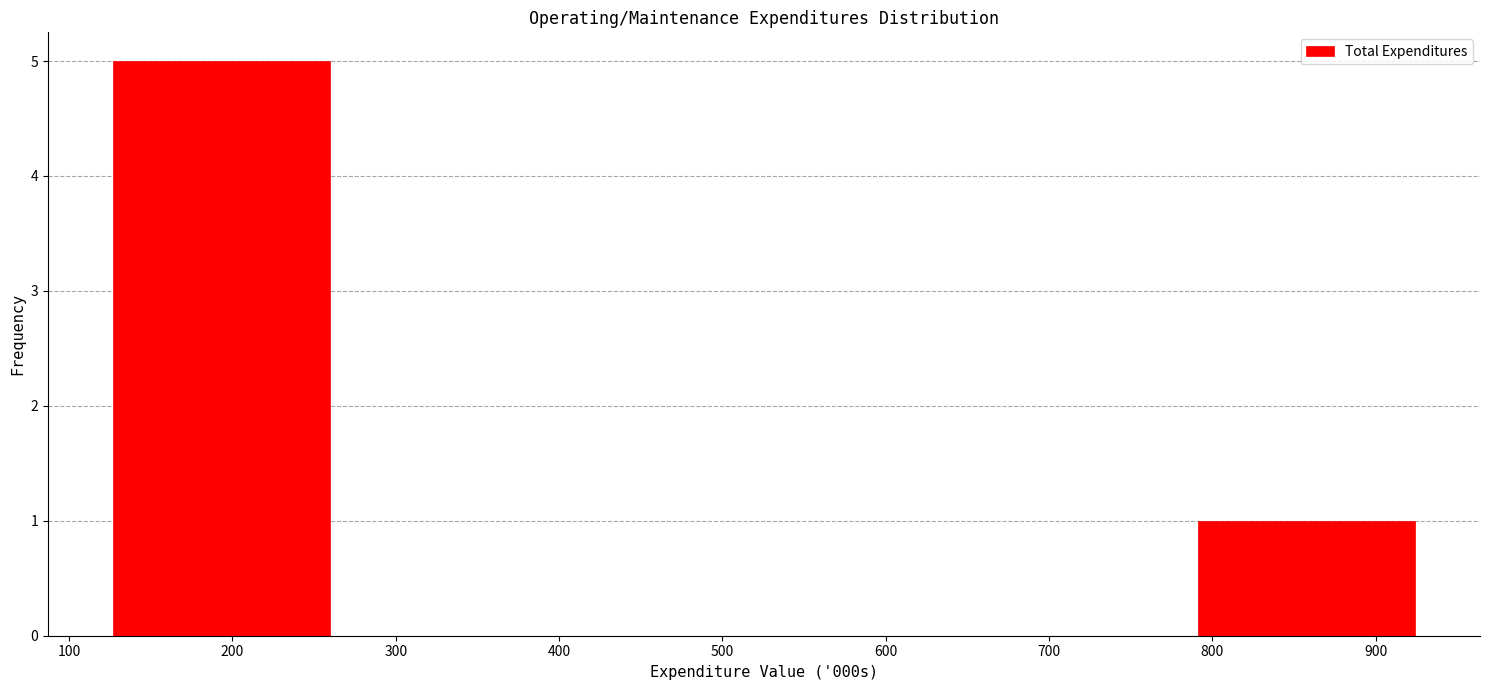

Reading left to right, transcribe this chart: for each bar, give the range it covers on the x-axis and its height. Neither the bar edges nor the heights are printed on the chart, so give them approximately, as read against the axes.

130 to 260: 5
260 to 390: 0
390 to 530: 0
530 to 660: 0
660 to 790: 0
790 to 920: 1